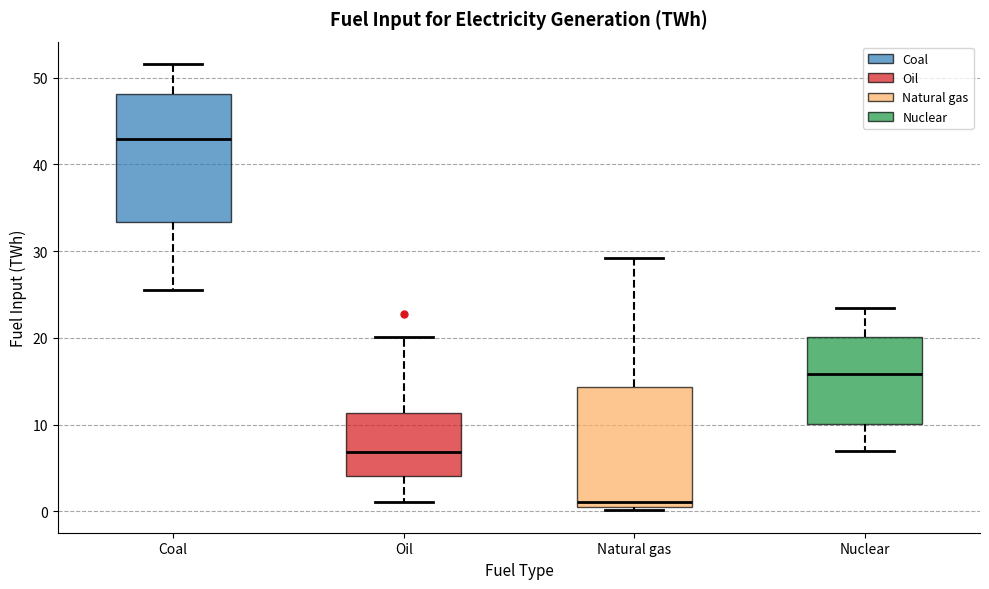

Reading left to right, transcribe this box plot: for each box, give where its median line is, the range the box spans, and where its two whiskers end, as read against the y-axis. The values are not printed on the chart, so give them approximately, as read against the axis.

Coal: median 43, box 33 to 48, whiskers 26 to 52
Oil: median 7, box 4 to 11, whiskers 1 to 20
Natural gas: median 1 (just above the box's lower edge), box 1 to 14, whiskers 0 to 29
Nuclear: median 16, box 10 to 20, whiskers 7 to 23